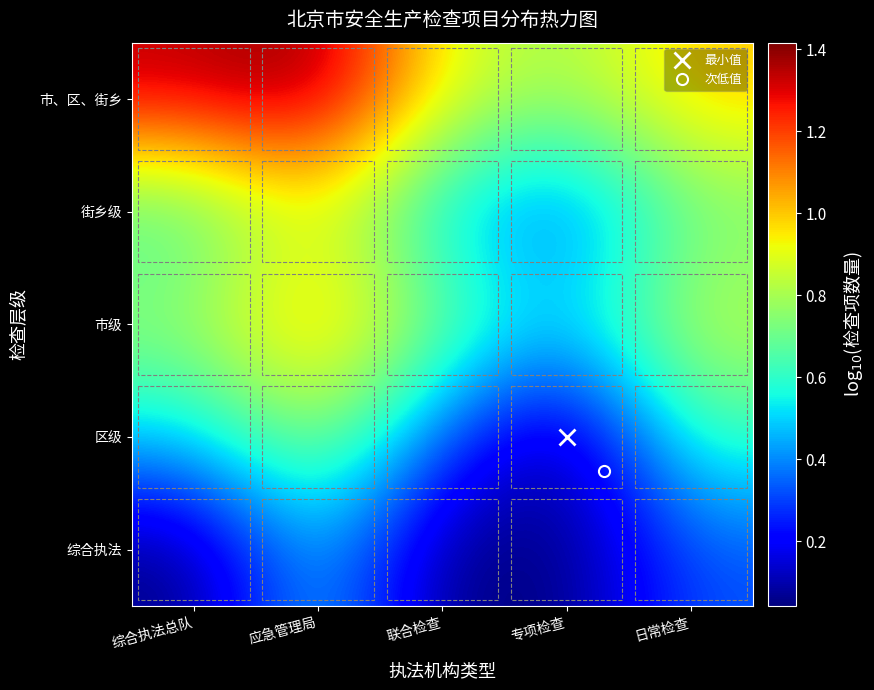

Count the number of data series in this chart.

5